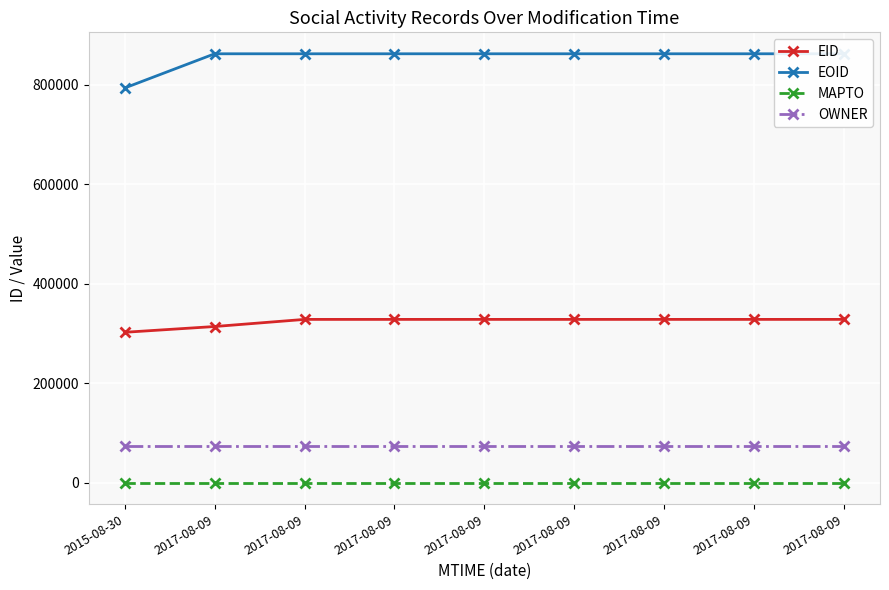

What is the lowest value of the OWNER series?

73031